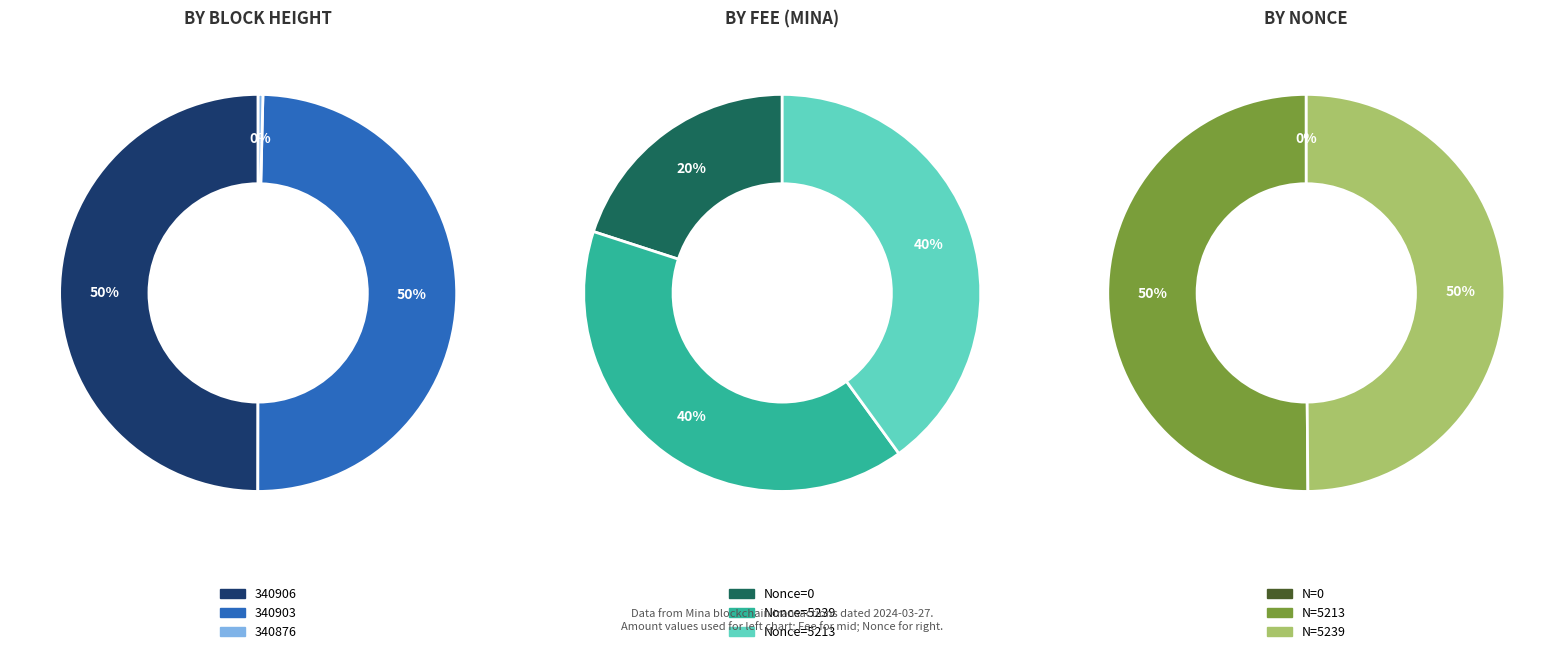

What is the ratio of the value at 340903 to the value at 340906?

1.0